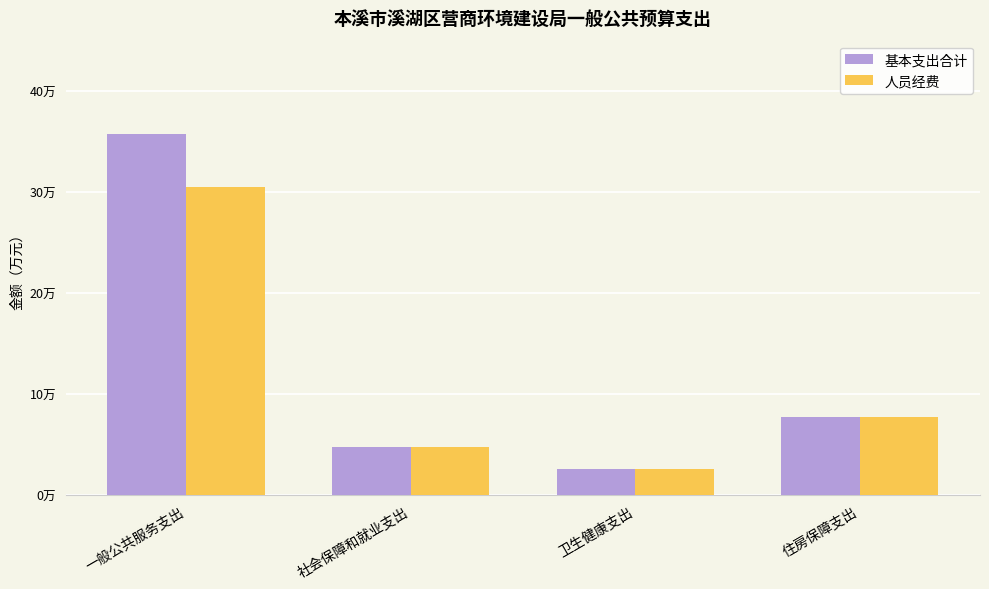

Rank the series at 卫生健康支出 from lowest to highest value.

基本支出合计, 人员经费